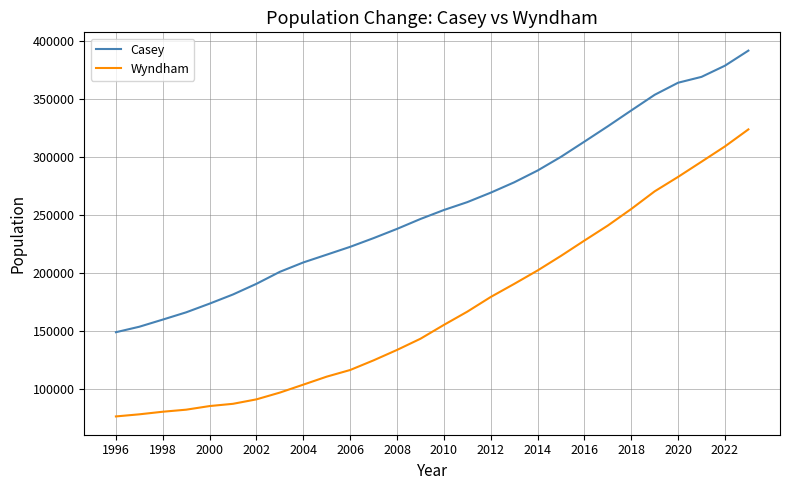

List the series in order of their overall mean, highest first.

Casey, Wyndham